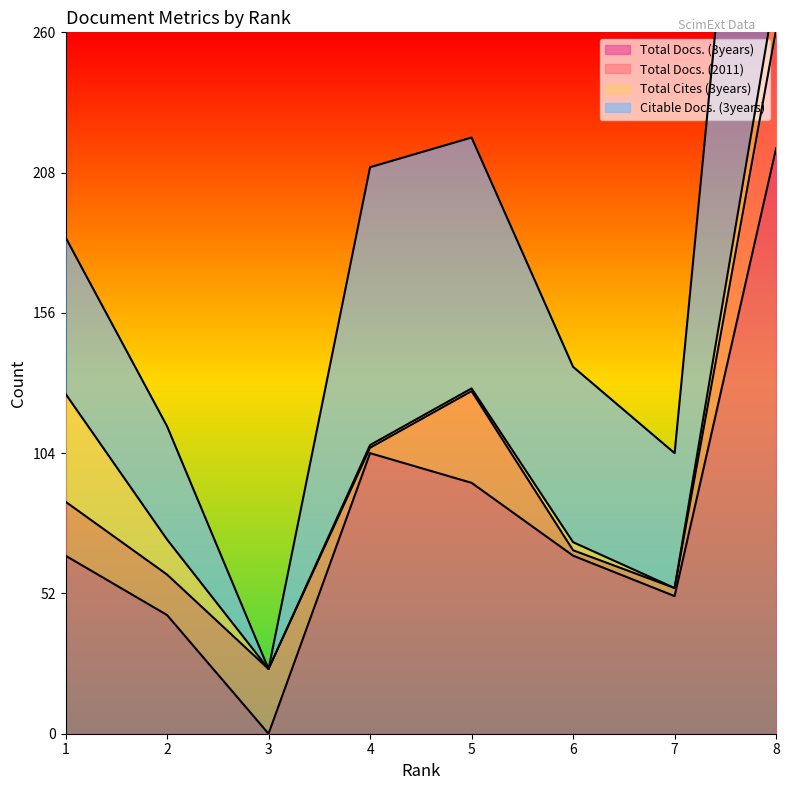

Is it true that Total Docs. (3years) equals 21 at 6?

False